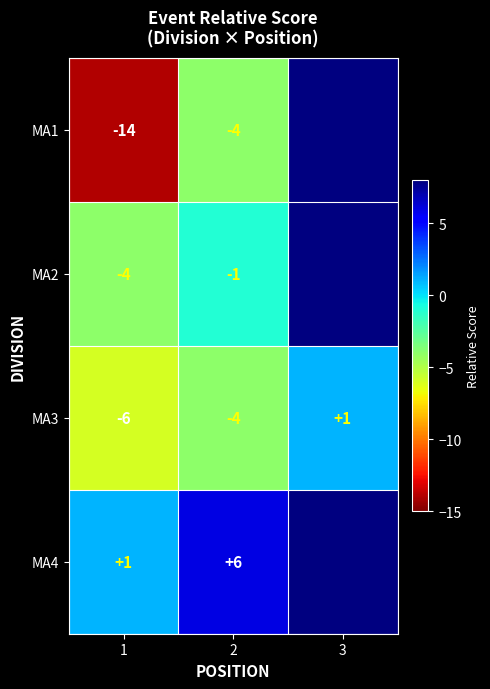

The value of MA2 at 2 is 0. True or false?

False